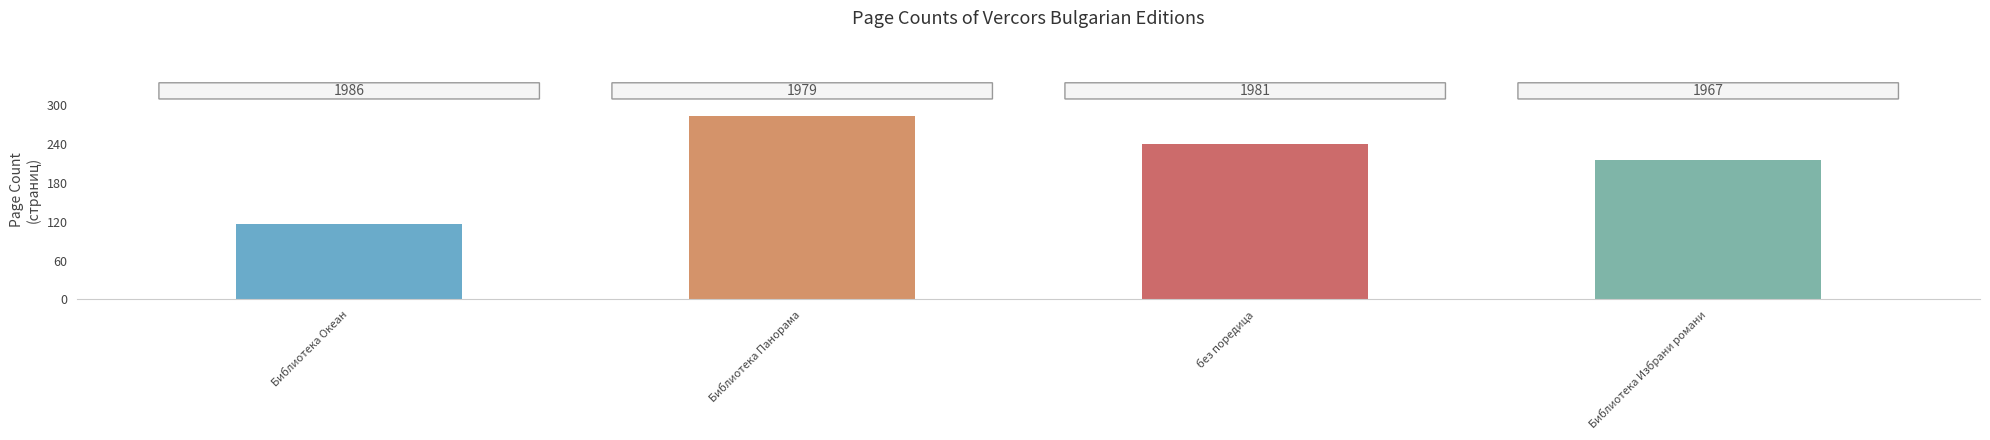

What is the value of the 1st bar from the left?

116